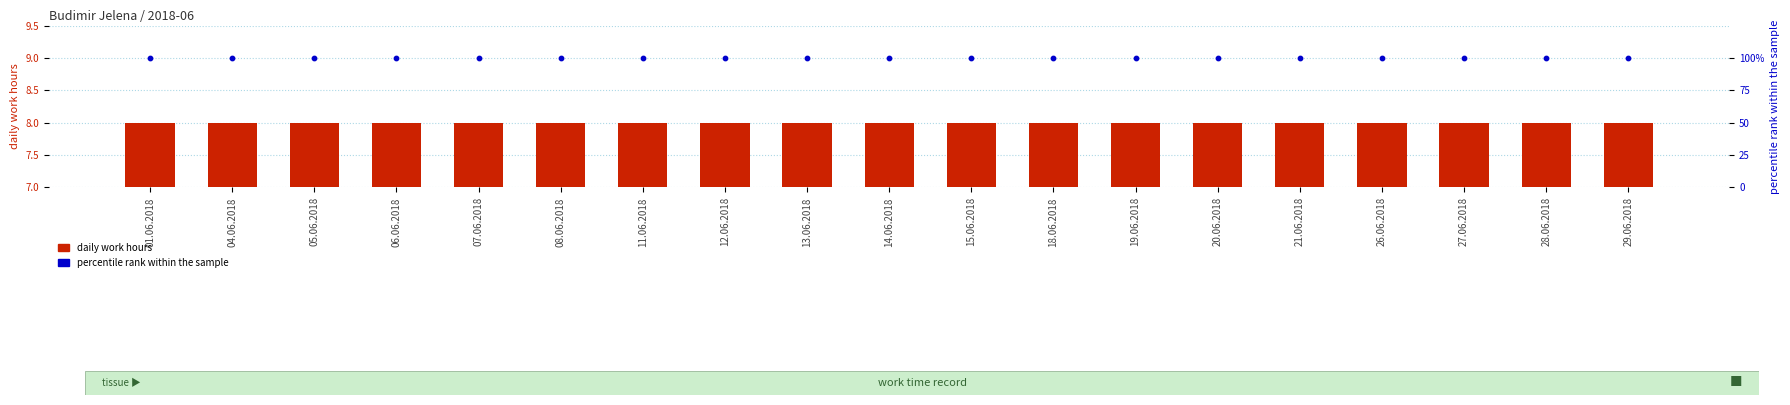

Which series has the widest spread of Y values?

daily work hours